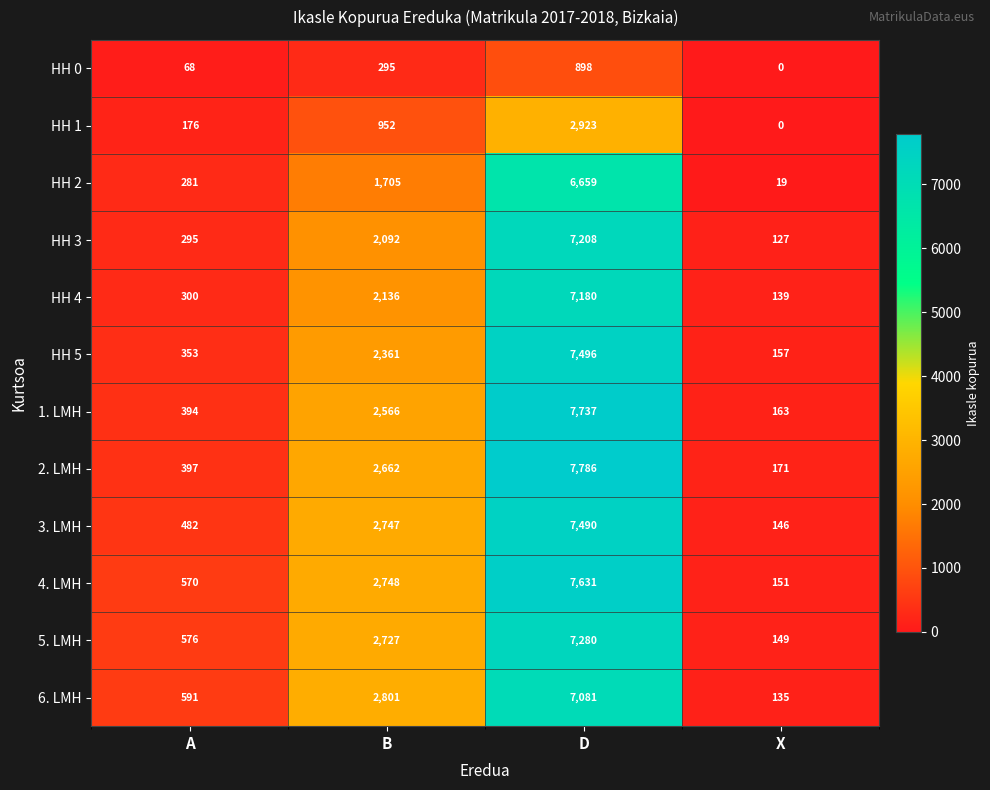

What is the difference between the maximum and minimum values in the 3. LMH series?

7344